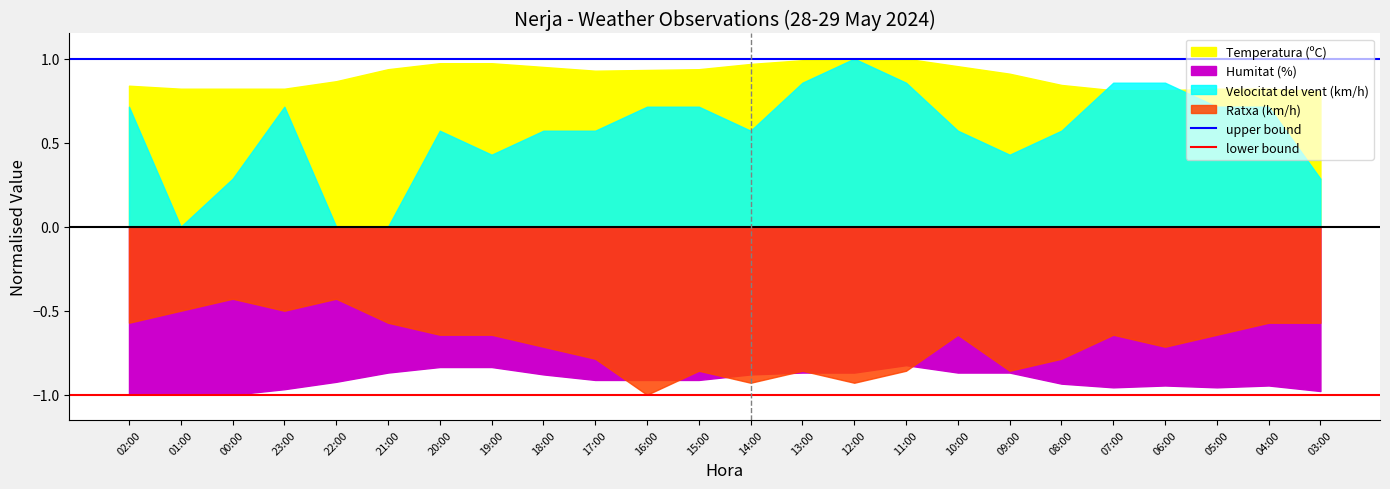

What is the approximate value of upper bound at 01:00?

1